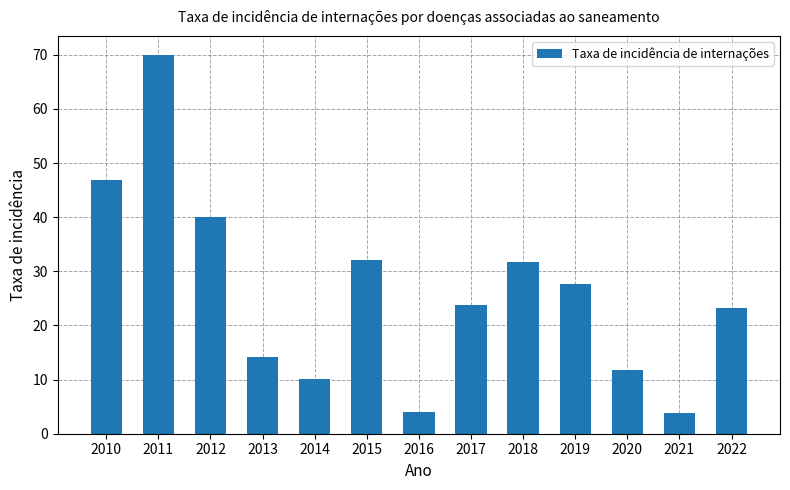

What is the ratio of the value at 2021 to the value at 2011?

0.1